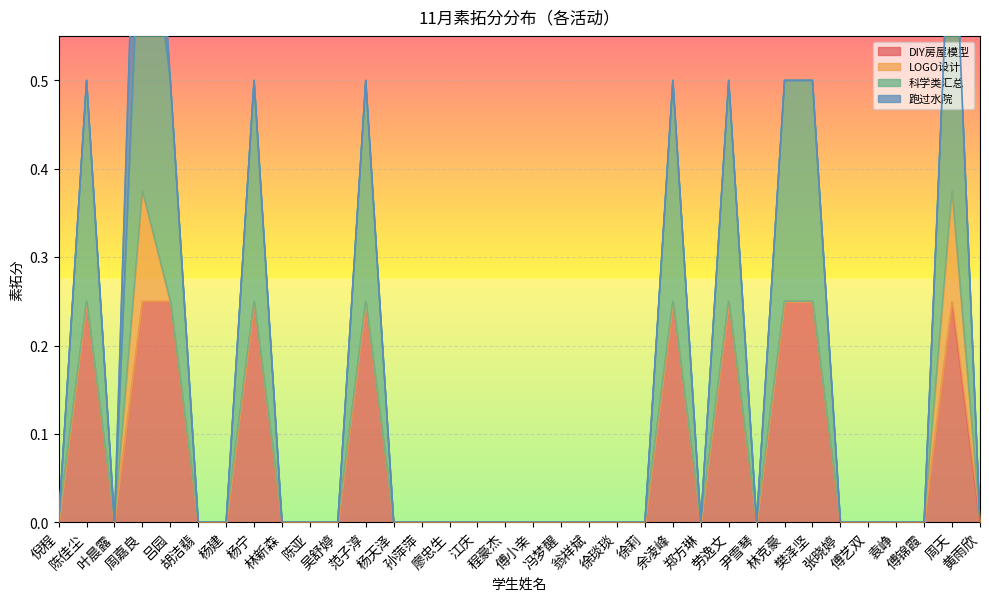

The value of 科学类汇总 at 廖忠生 is 0.0. True or false?

True